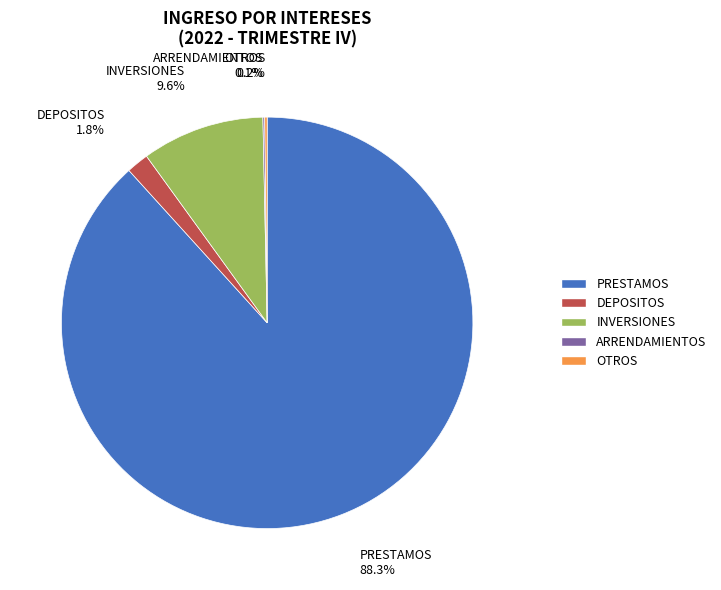

How much of the chart is everything except DEPOSITOS?

98.2%